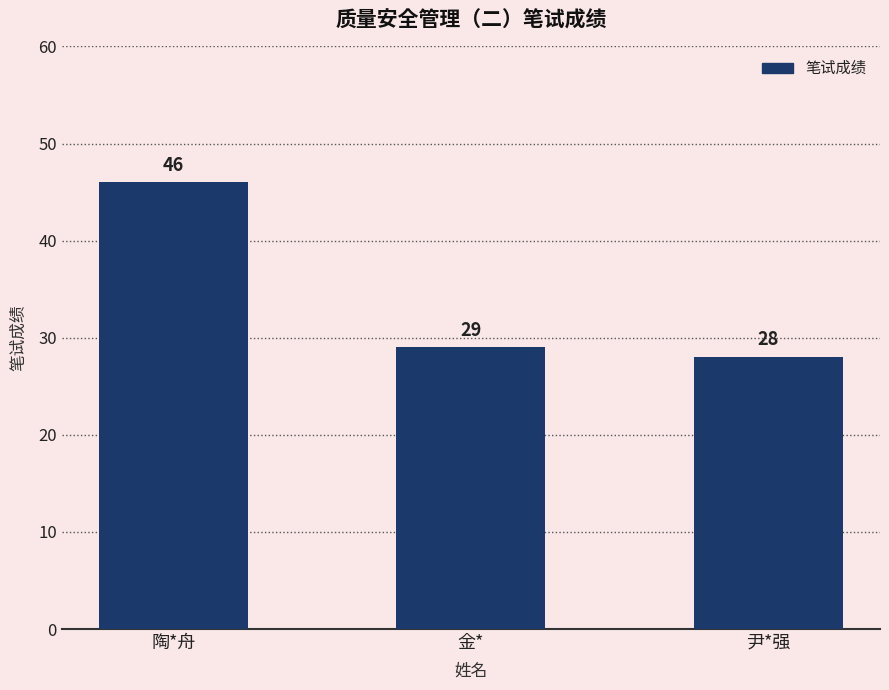

What is the greatest value displayed?

46